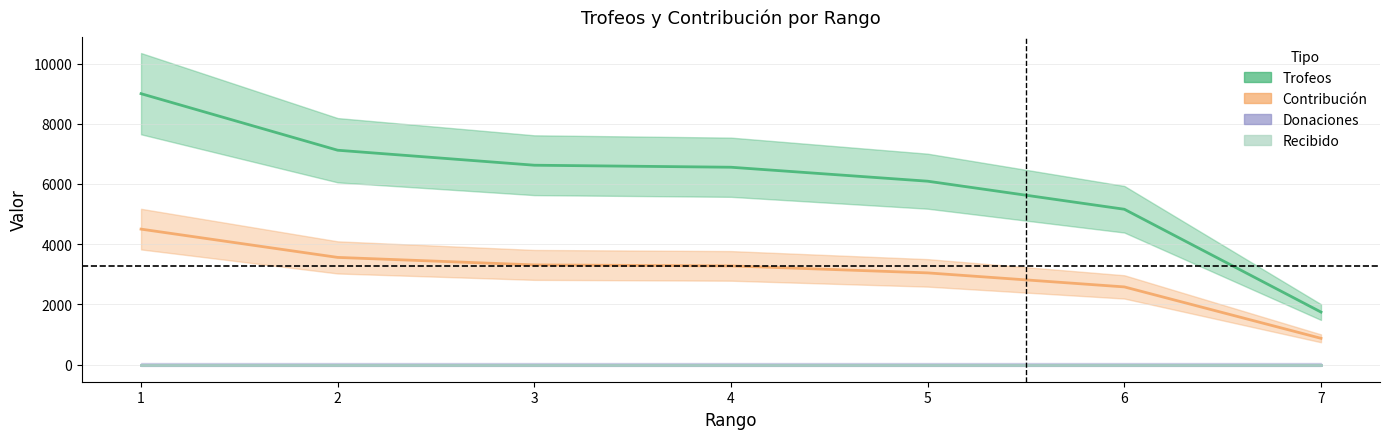

What is the difference between the Trofeos values at 4 and 7?

4812